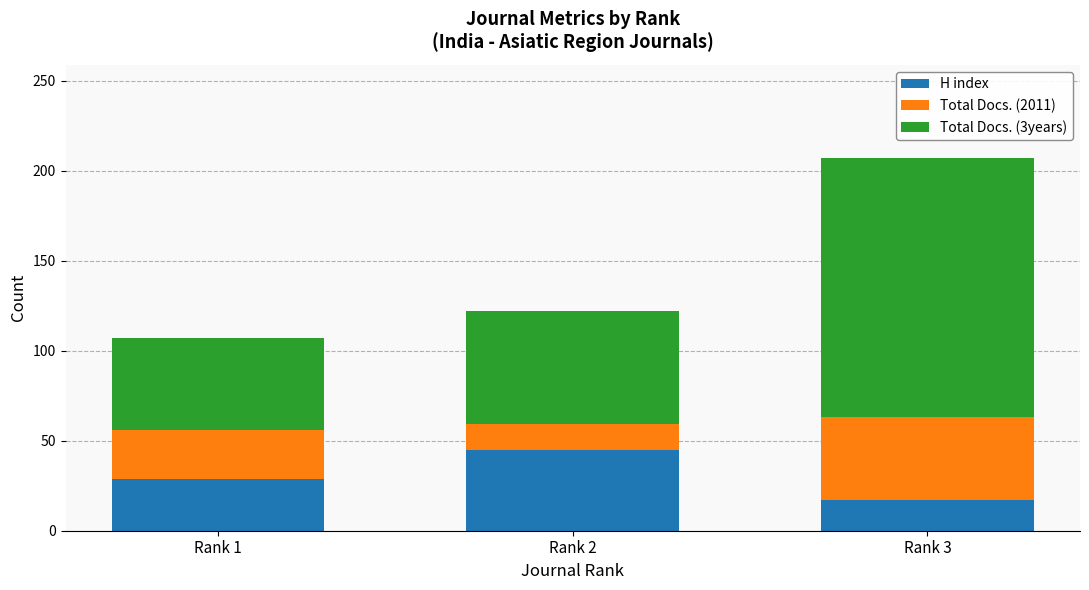

Reading right to left, transcribe the values for H index.

Rank 3=17	Rank 2=45	Rank 1=29